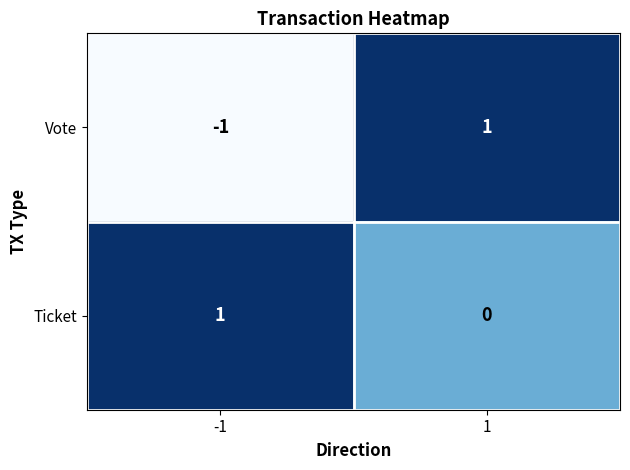

Between -1 and 1, which series saw the biggest shift?

Vote